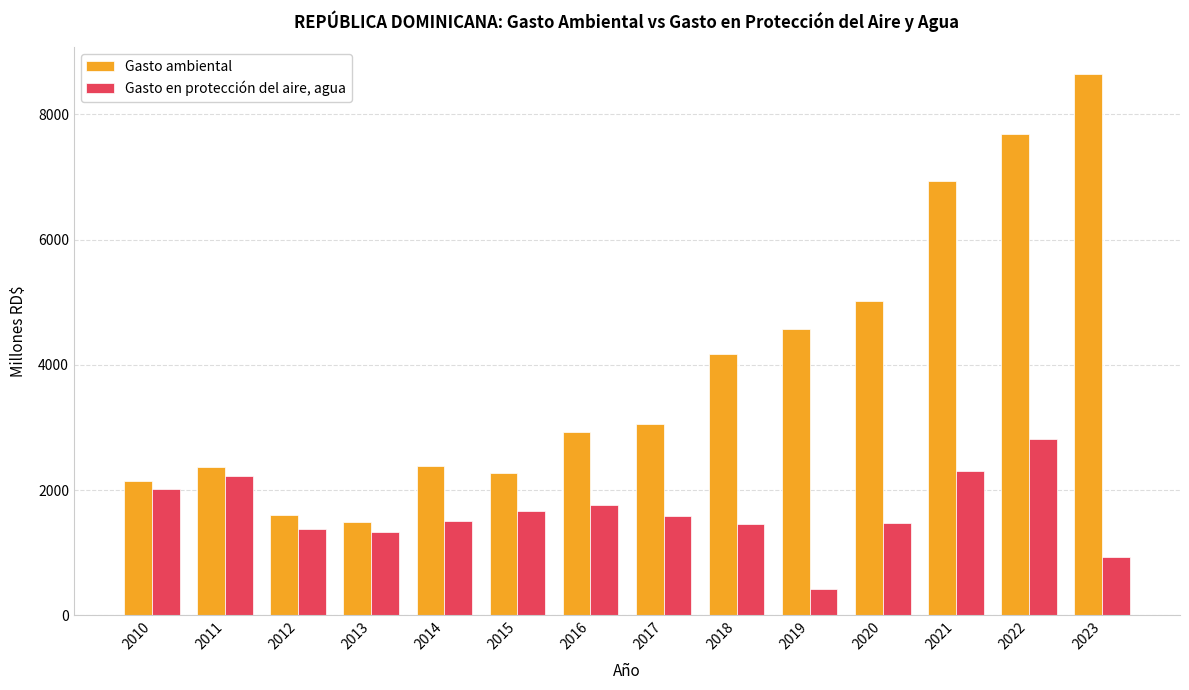

Read the Gasto en protección del aire, agua value at 2016.

1765.9